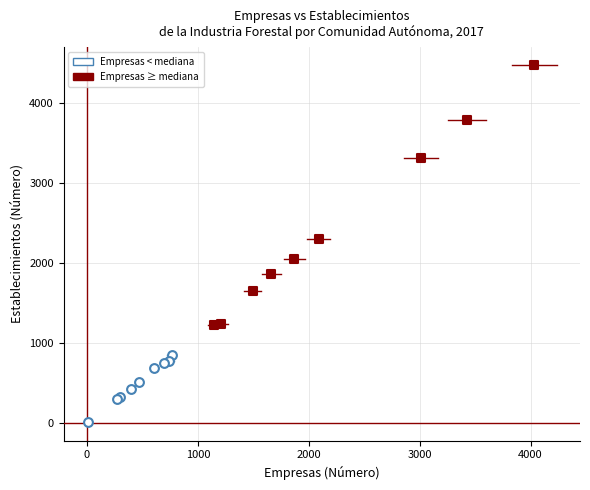

Which series reaches the maximum Y coordinate?

Empresas ≥ mediana